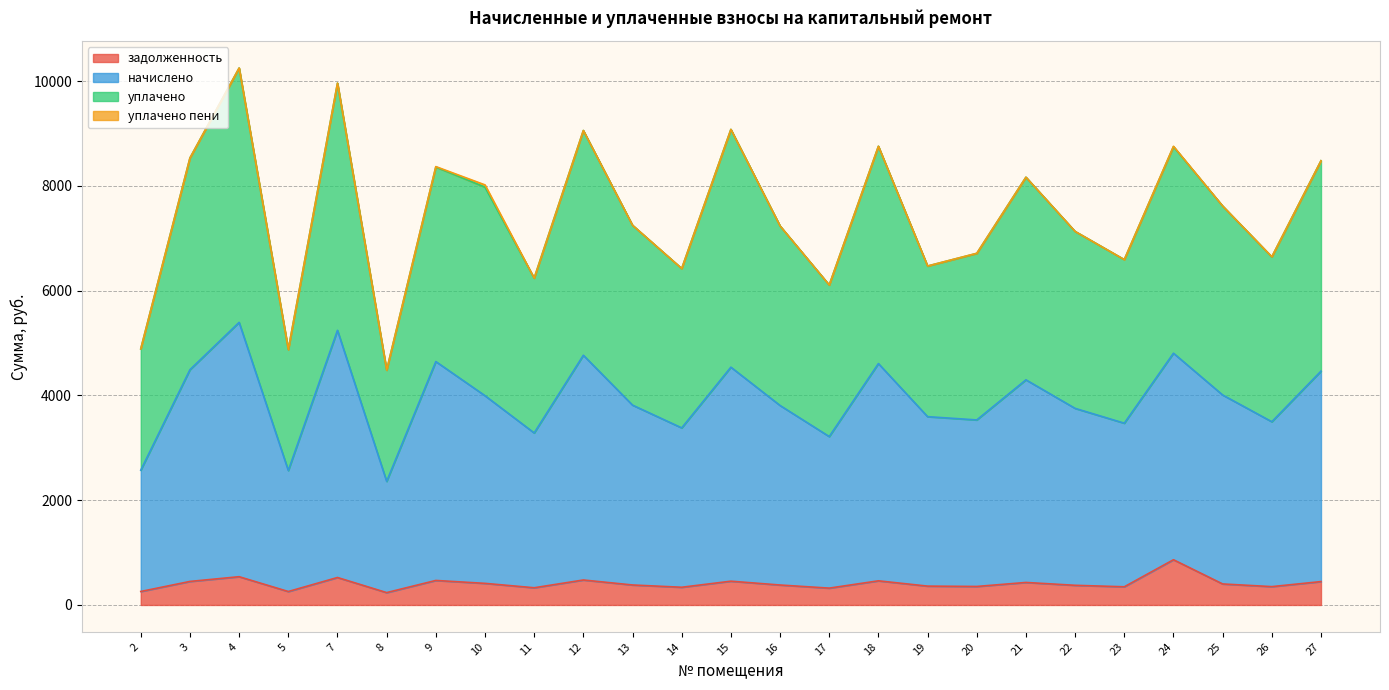

Is it true that задолженность equals 169.0 at 18?

False